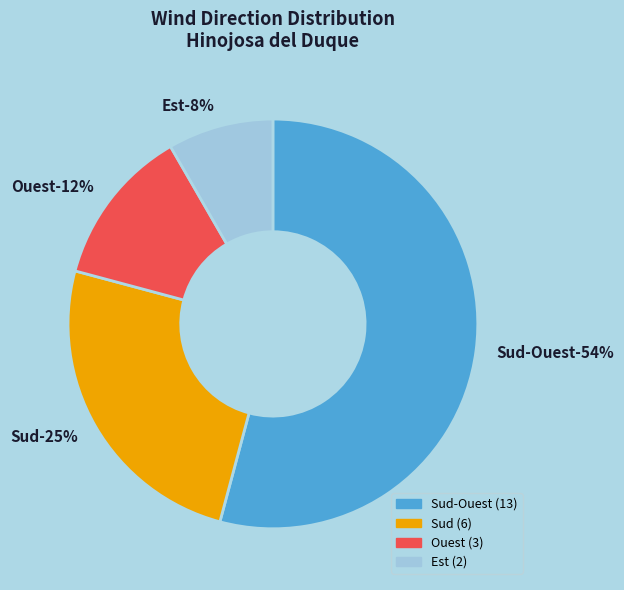

Which category accounts for the majority?

Sud-Ouest